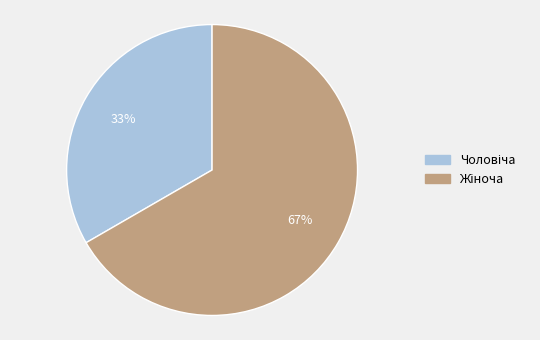

Is there a majority slice in this chart?

Yes